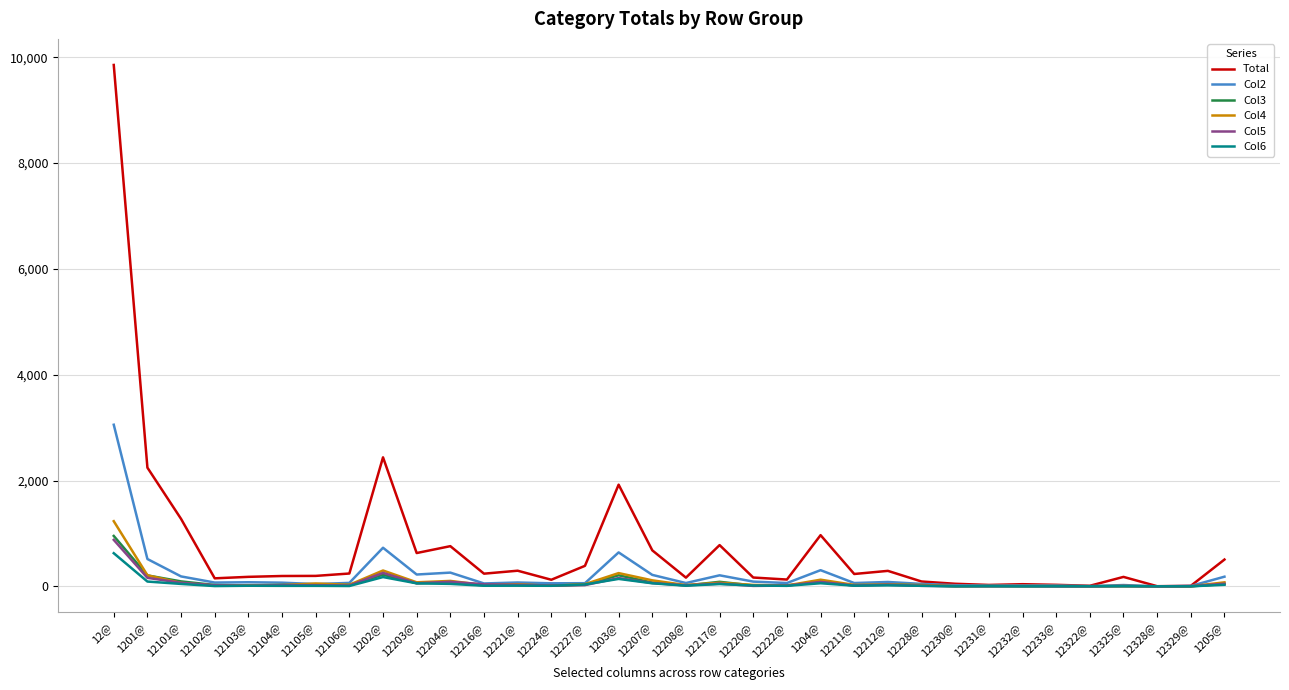

True or false: Col5 has a value of 59 at 12203@.

True